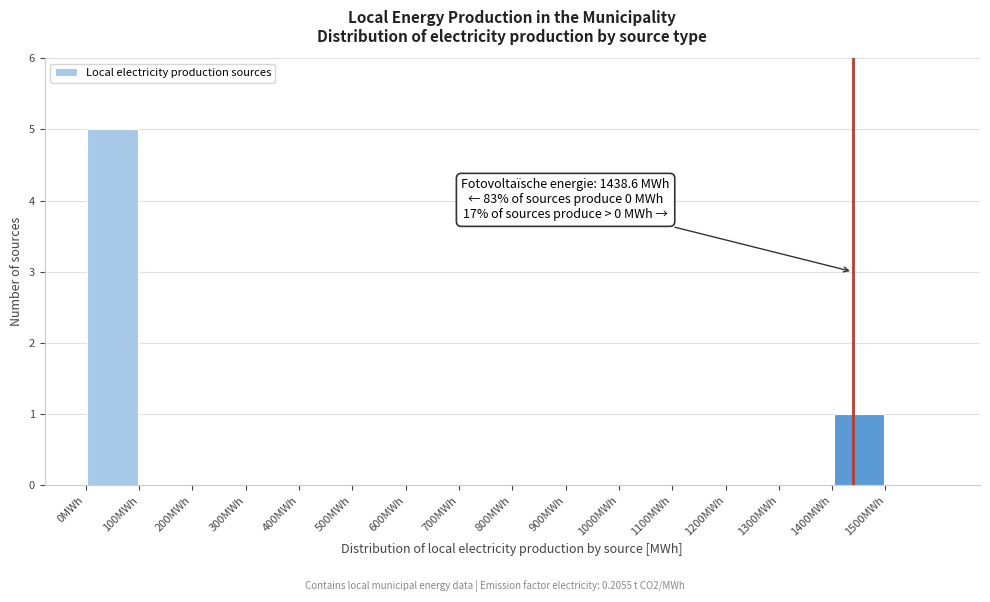

Over which range of the x-axis is the bar tallest?

0 to 100